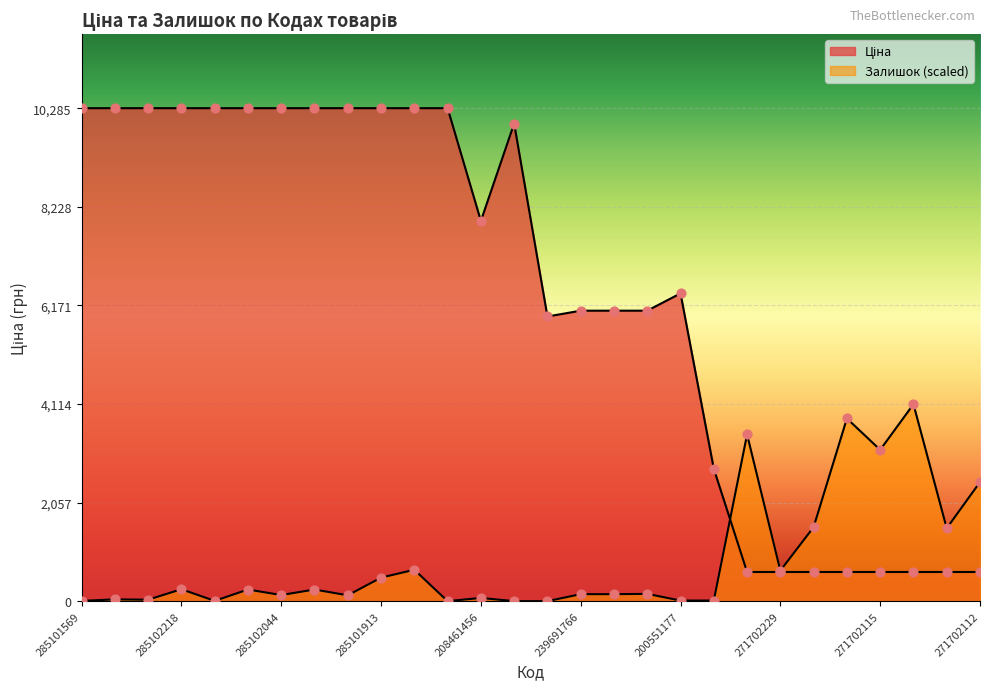

Which series has the widest spread of Y values?

Ціна